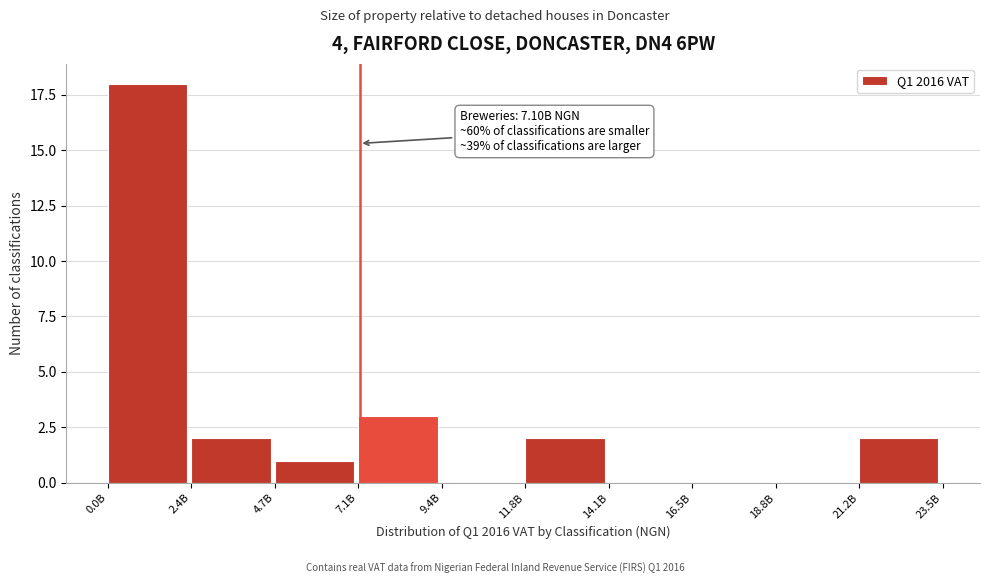

Reading left to right, list all the values displayed in this chart.

0.0B=18	2.4B=2	4.7B=1	7.1B=3	9.4B=0	11.8B=2	14.1B=0	16.5B=0	18.8B=0	21.2B=2